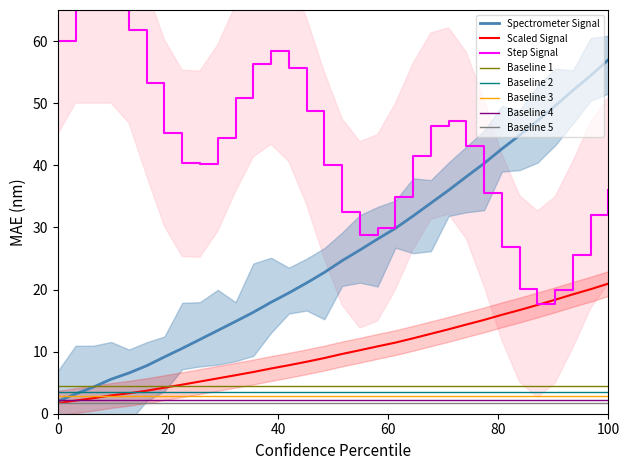

True or false: Step Signal and Baseline 1 intersect in this chart.

False